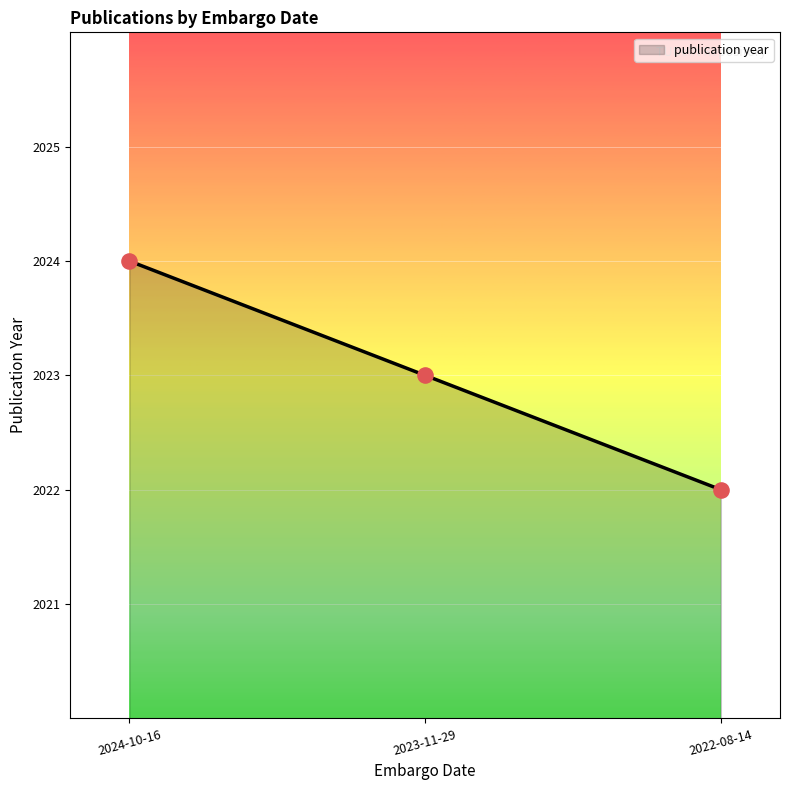

What is the change in value from 2024-10-16 to 2023-11-29?

-1